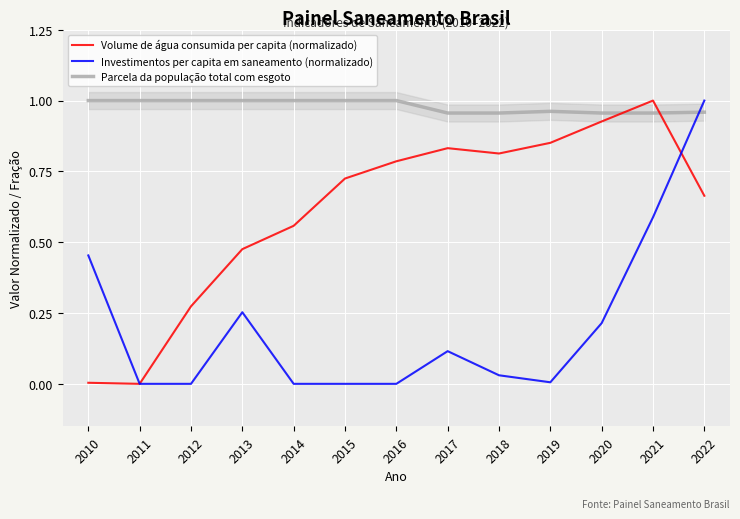

Which series has the largest total across all categories?

Parcela da população total com esgoto